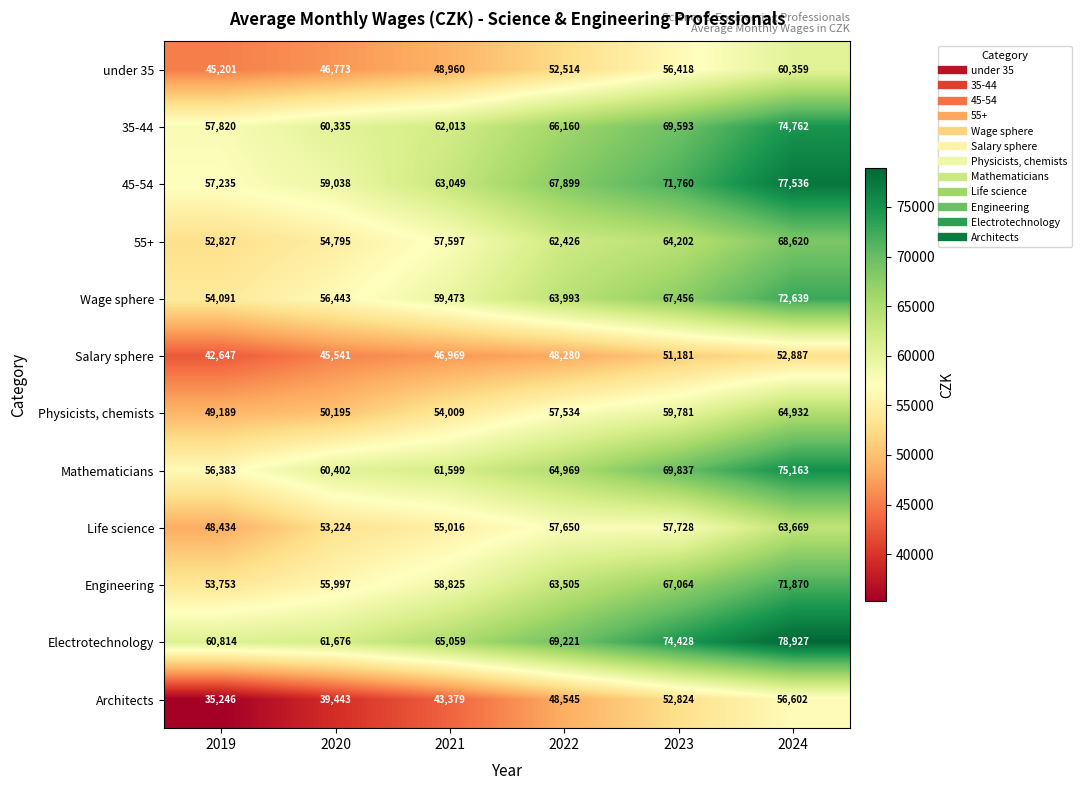

What is the smallest value displayed?

35246